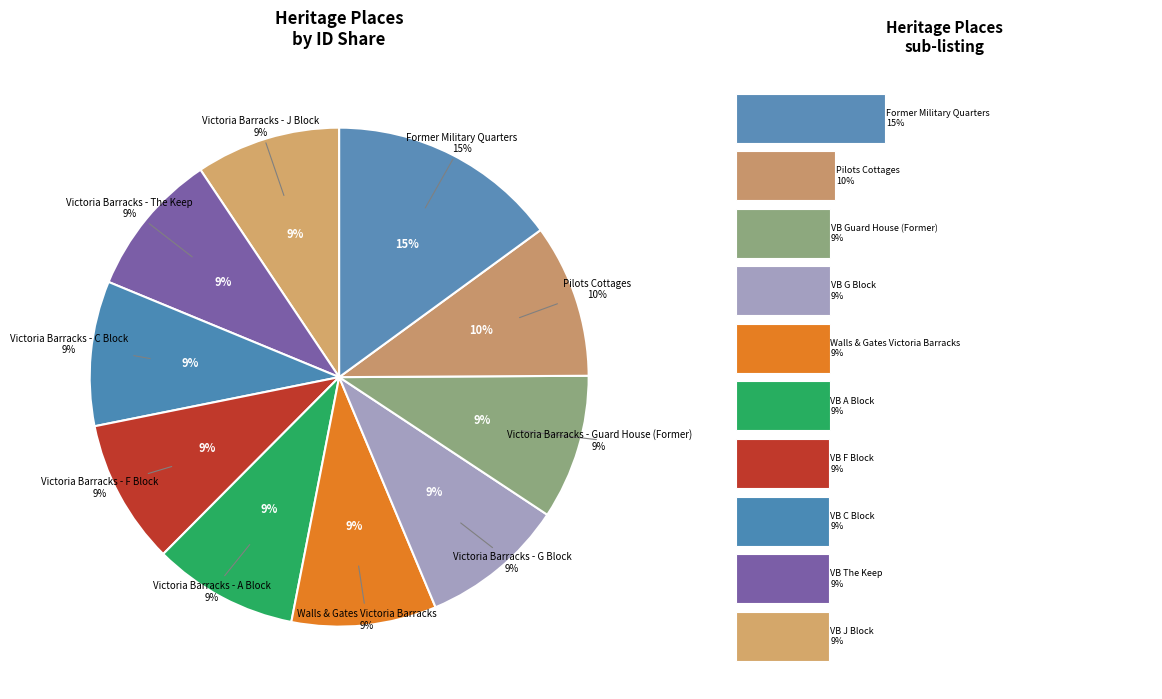

How many slices are in this pie chart?

10